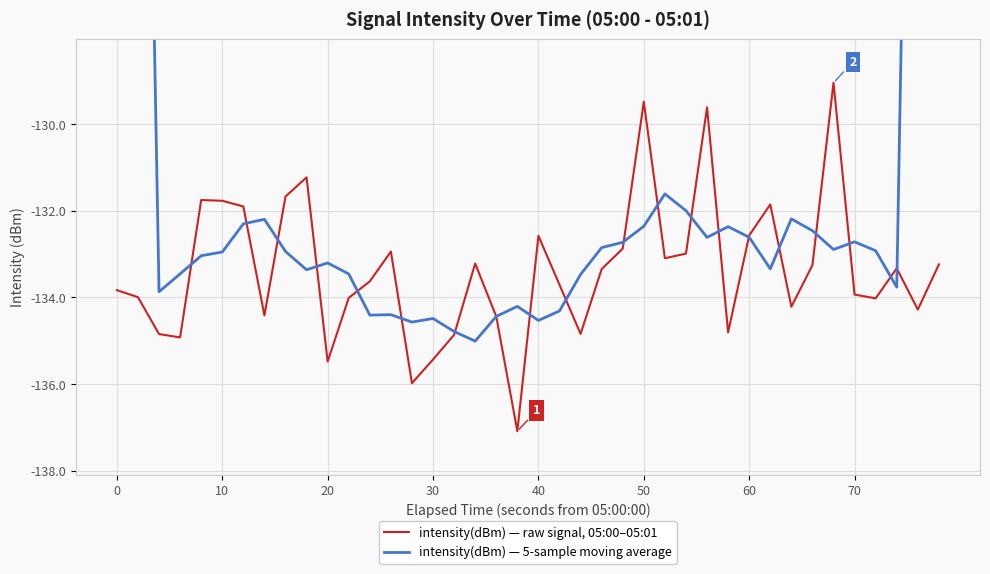

What is the minimum value shown in the chart?

-137.1